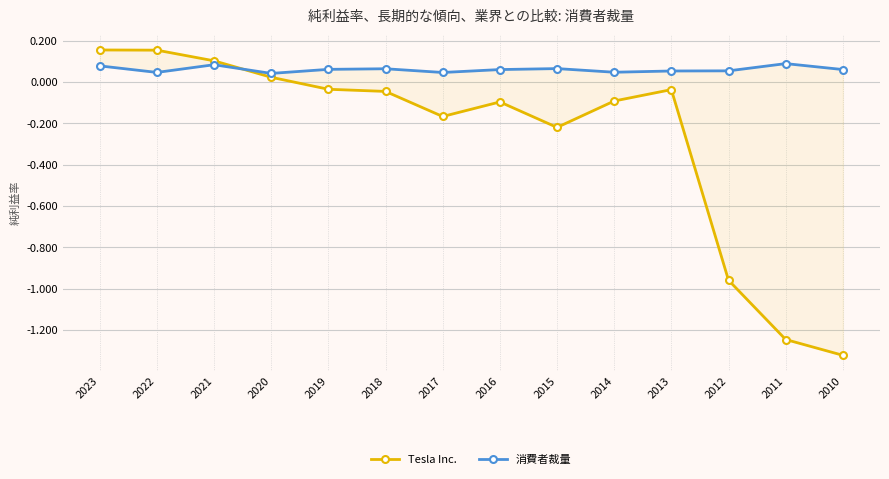

Read the 消費者裁量 value at 2018.

0.1